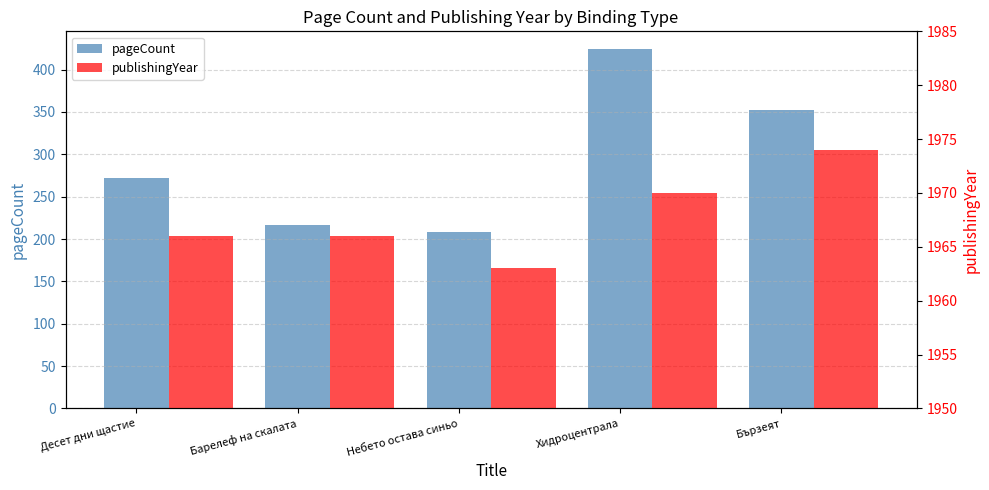

At which label is publishingYear closest to 1968?

Десет дни щастие